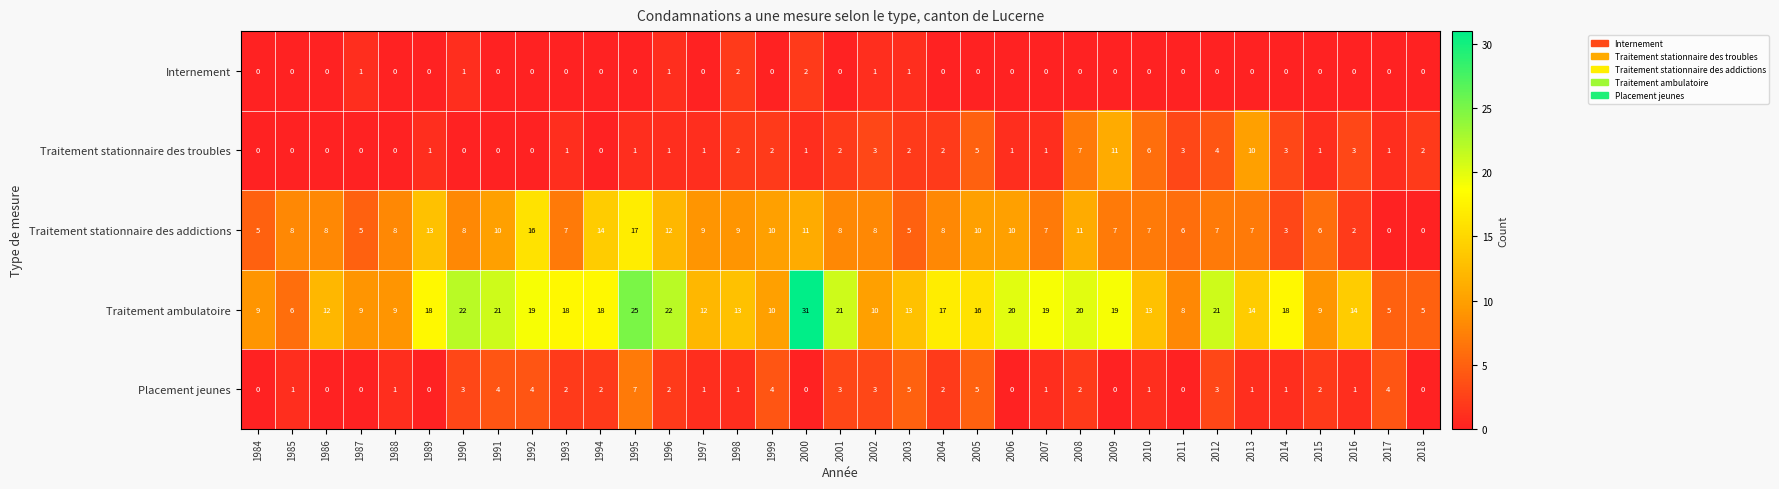

At which label does Traitement ambulatoire first exceed 16?

1989